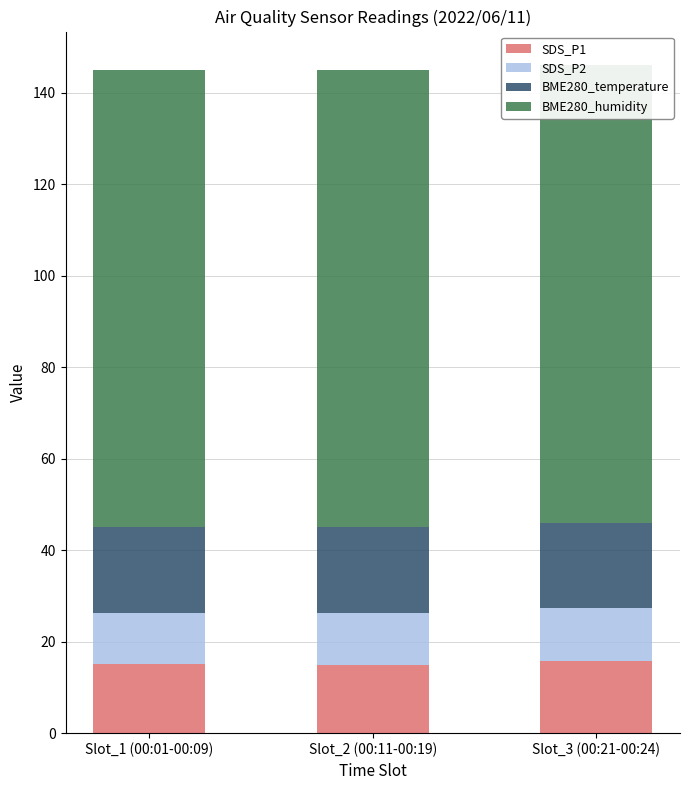

Count the number of data series in this chart.

4